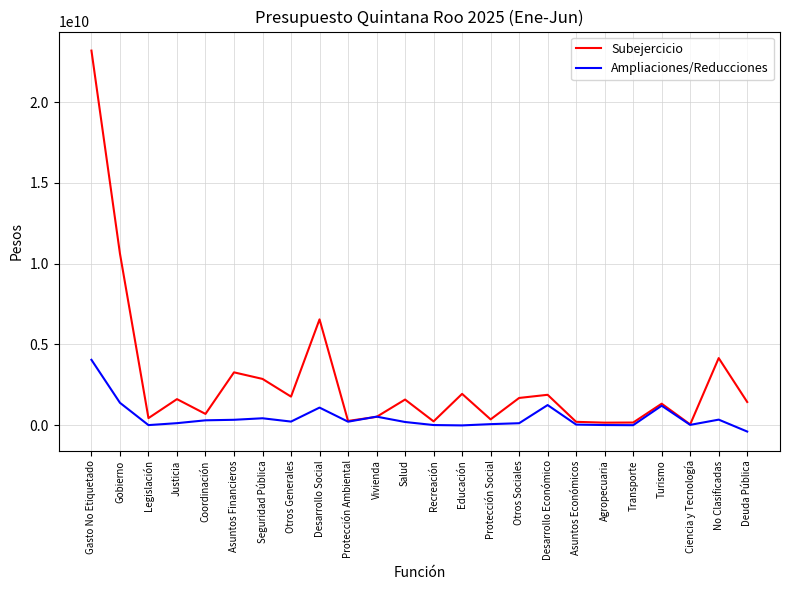

At which label is Subejercicio closest to 11612987670?

Gobierno